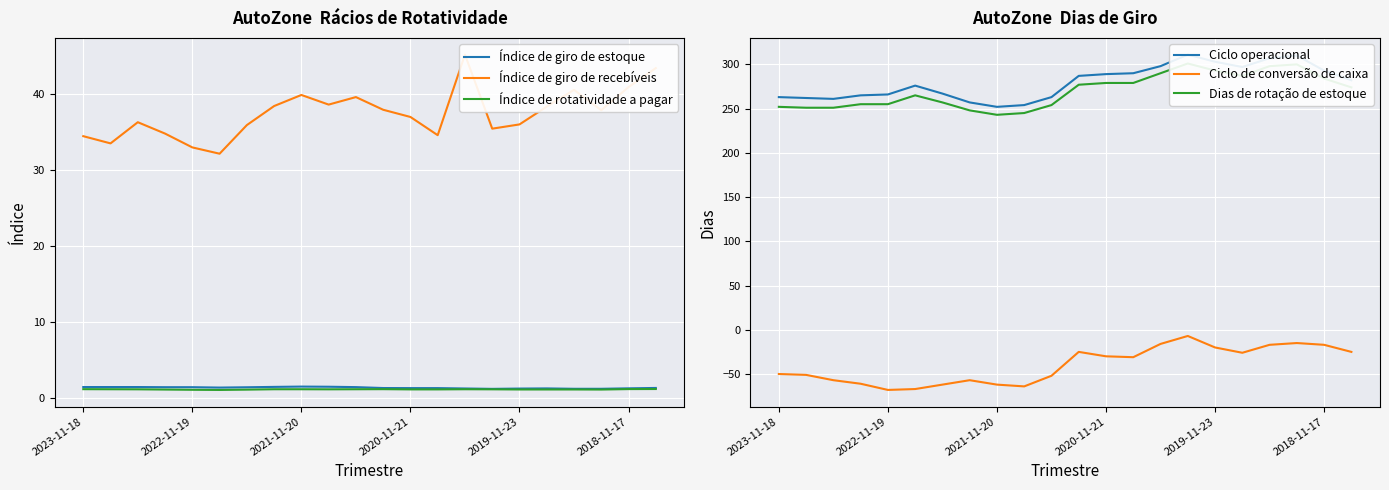

True or false: Ciclo de conversão de caixa has a value of -32 at 2021-11-20.

False